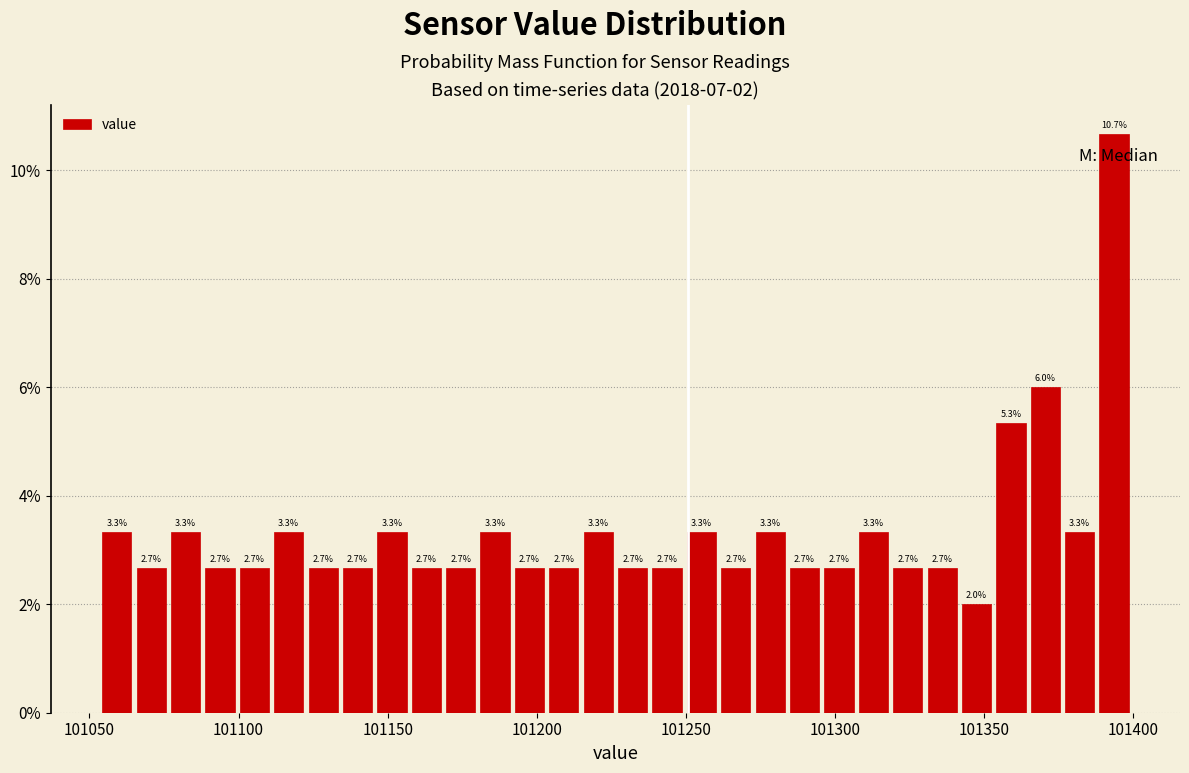

Around what value on the x-axis is the tallest bar? Give the approximate position of its centre, as read against the axis.

101395